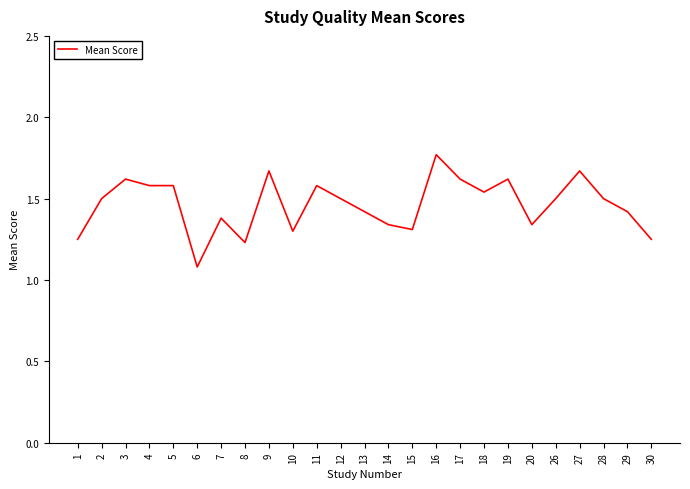

The chart shows a value of 0.6 at 8. True or false?

False